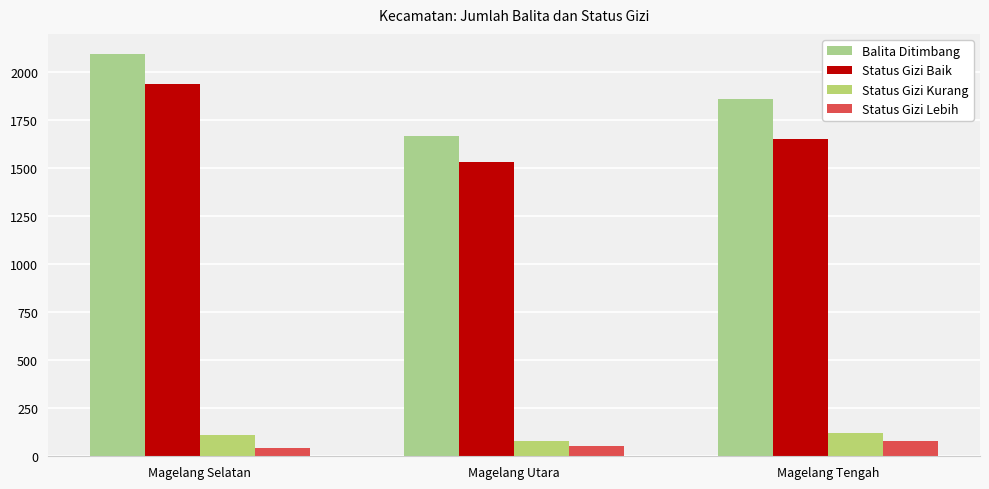

What are all the series names shown in the legend?

Balita Ditimbang, Status Gizi Baik, Status Gizi Kurang, Status Gizi Lebih